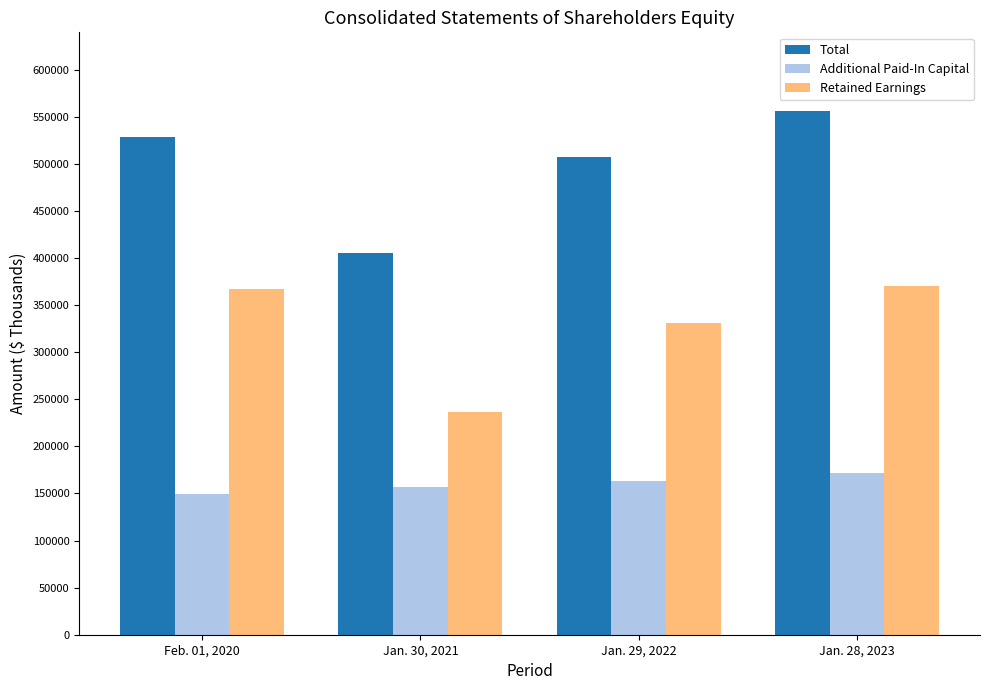

What position from the left is Jan. 29, 2022?

3